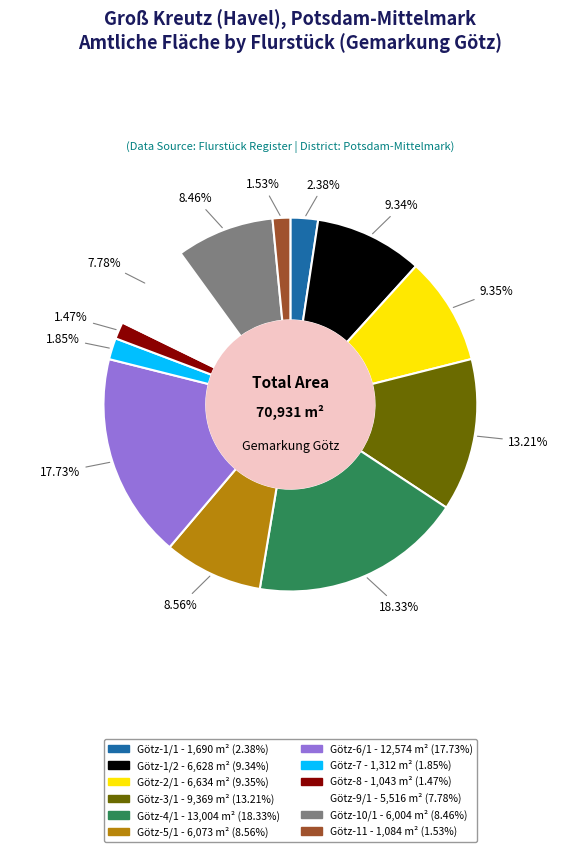

Which has a higher value, Götz-9/1 or Götz-3/1?

Götz-3/1